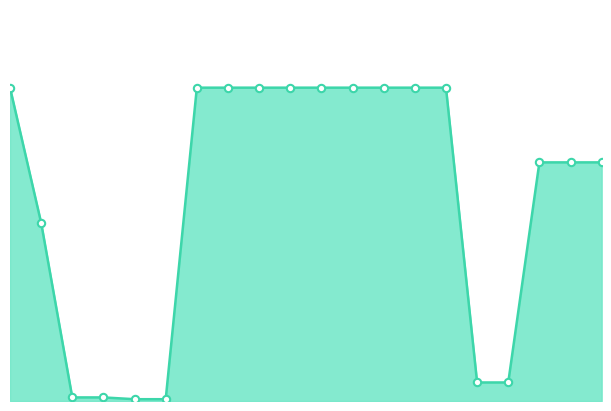

Does the chart have visible grid lines?

No